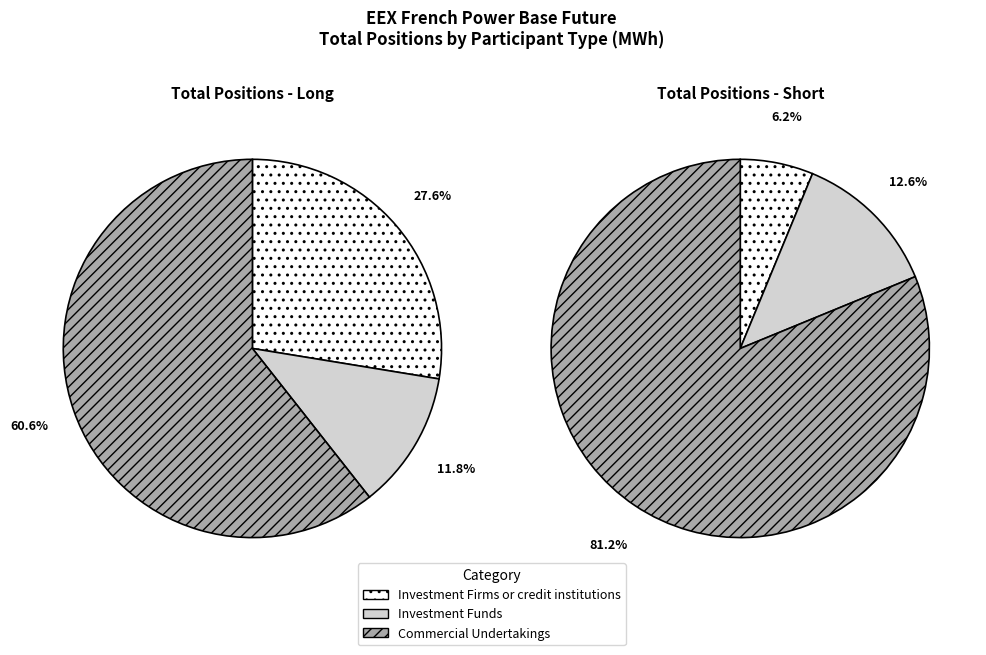

Count the number of slices in the pie.

3